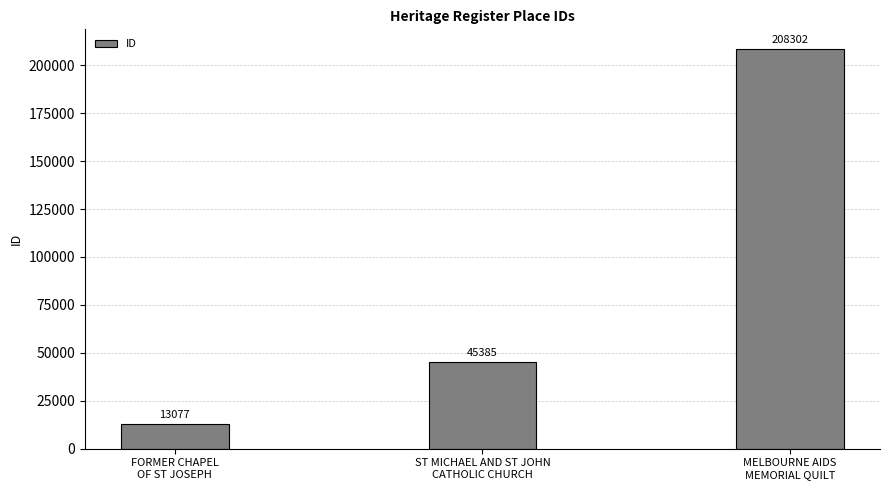

What is the sum of all values?

266764